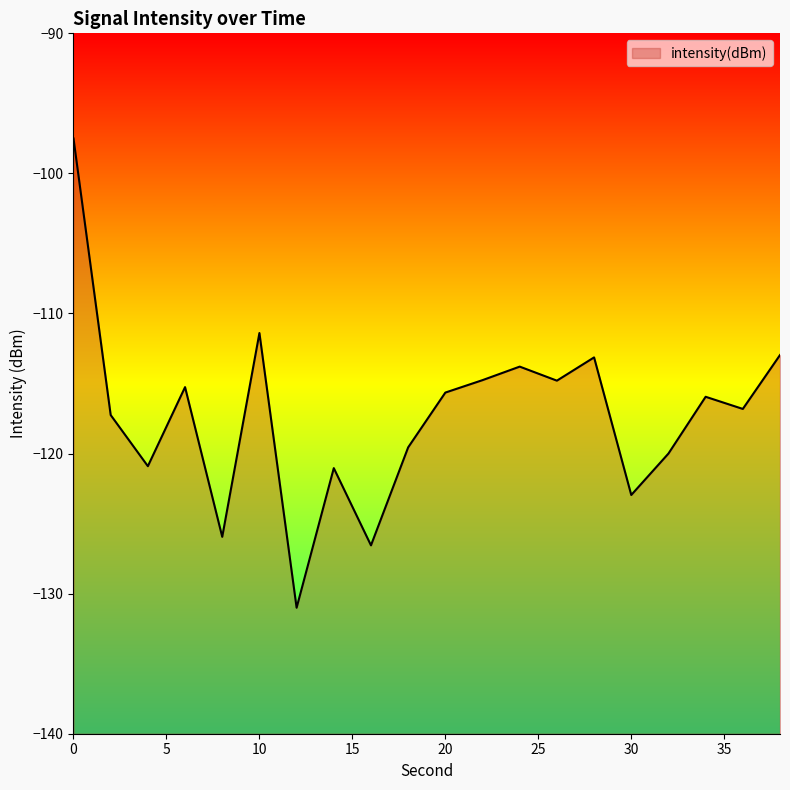

What is the value of the 4th point from the left?

-115.3